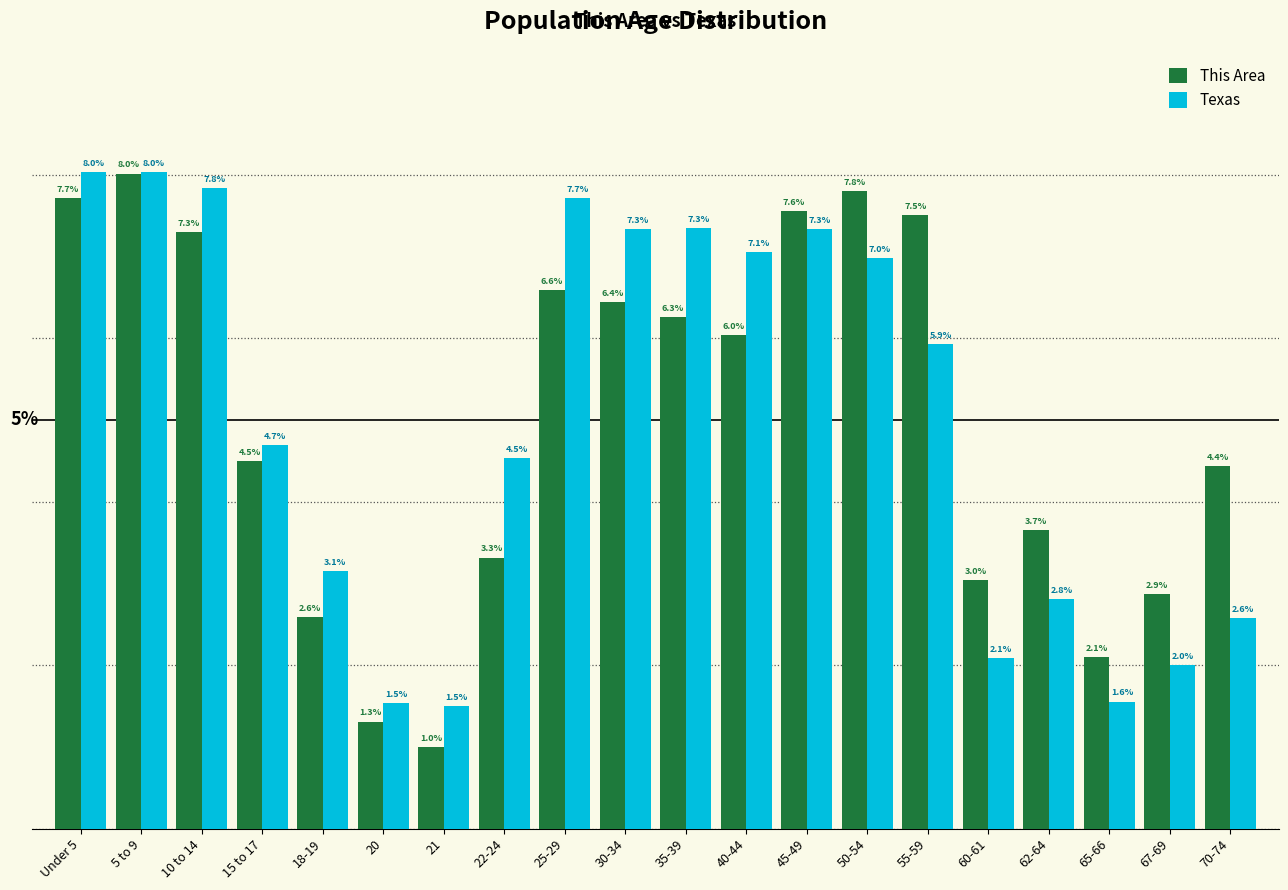

Which series has the largest range (max minus min)?

This Area